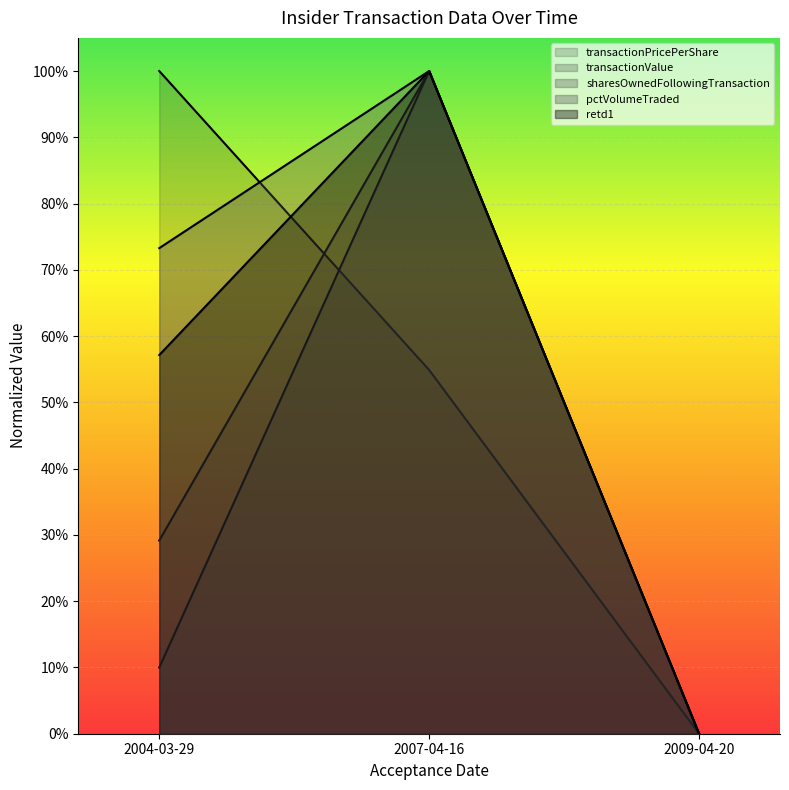

What is the difference between the maximum and minimum values in the transactionPricePerShare series?

1.0